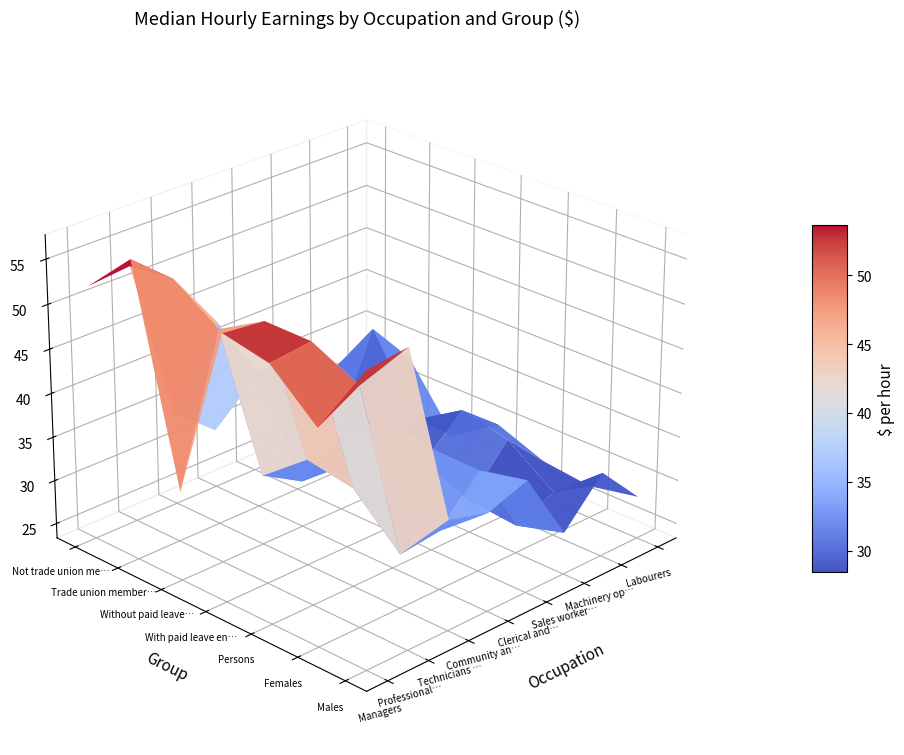

How many data points does each series have?

8